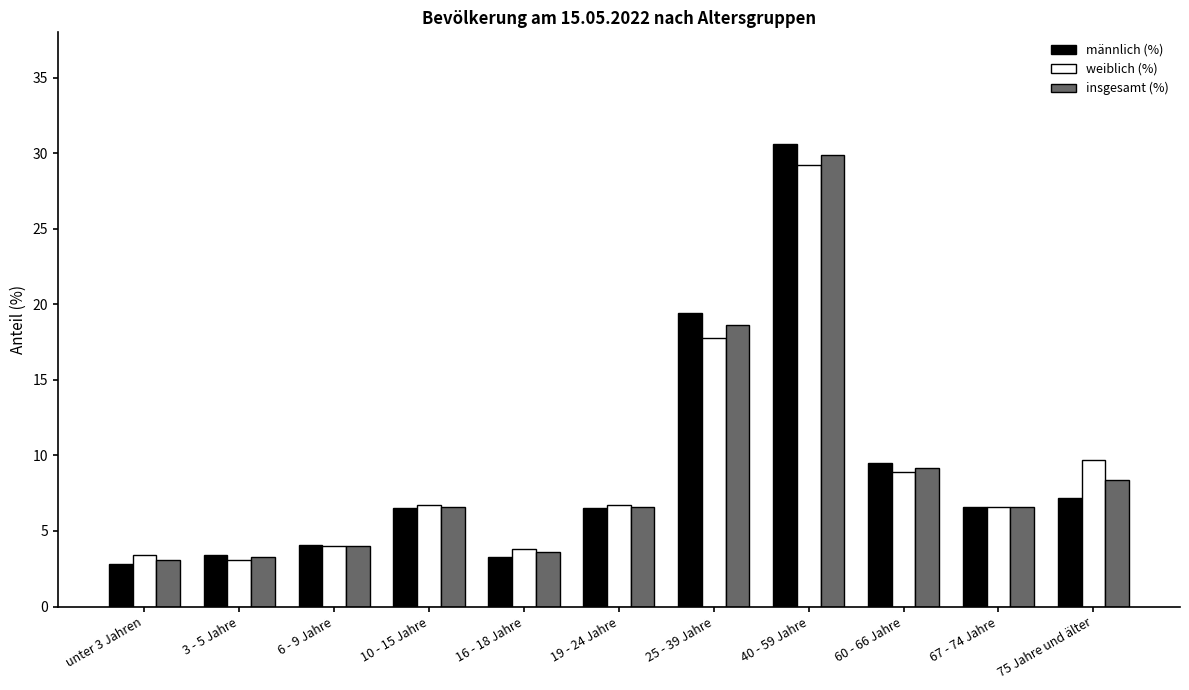

List the series in order of their peak value, highest first.

männlich (%), insgesamt (%), weiblich (%)